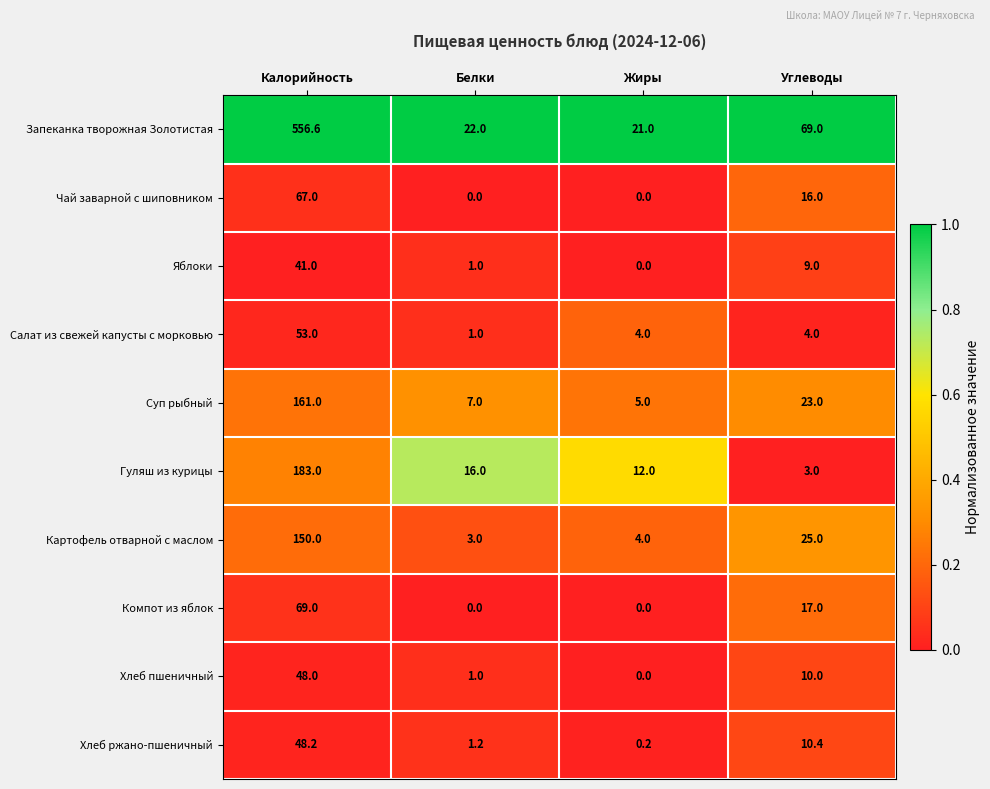

Is it true that Суп рыбный equals 7.7 at Жиры?

False